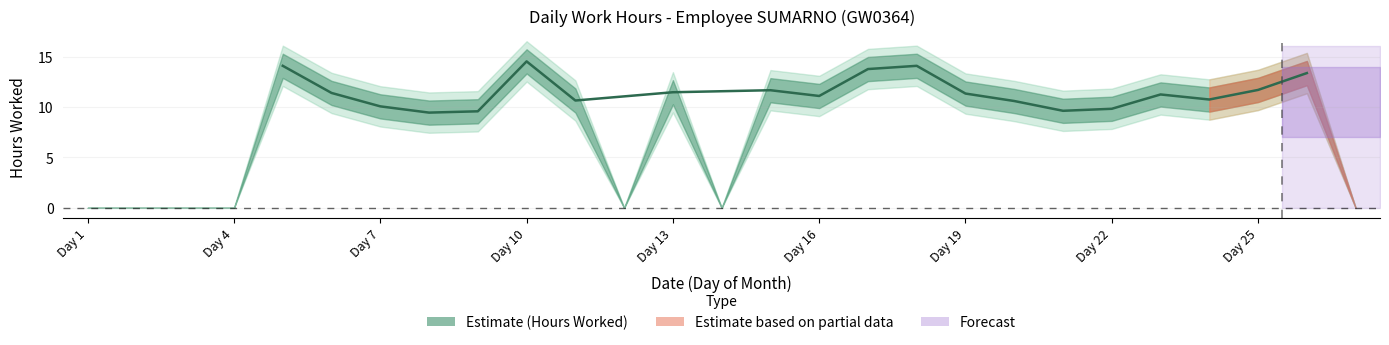

How many points are lower than both their immediate neighbors (excluding endpoints)?

6